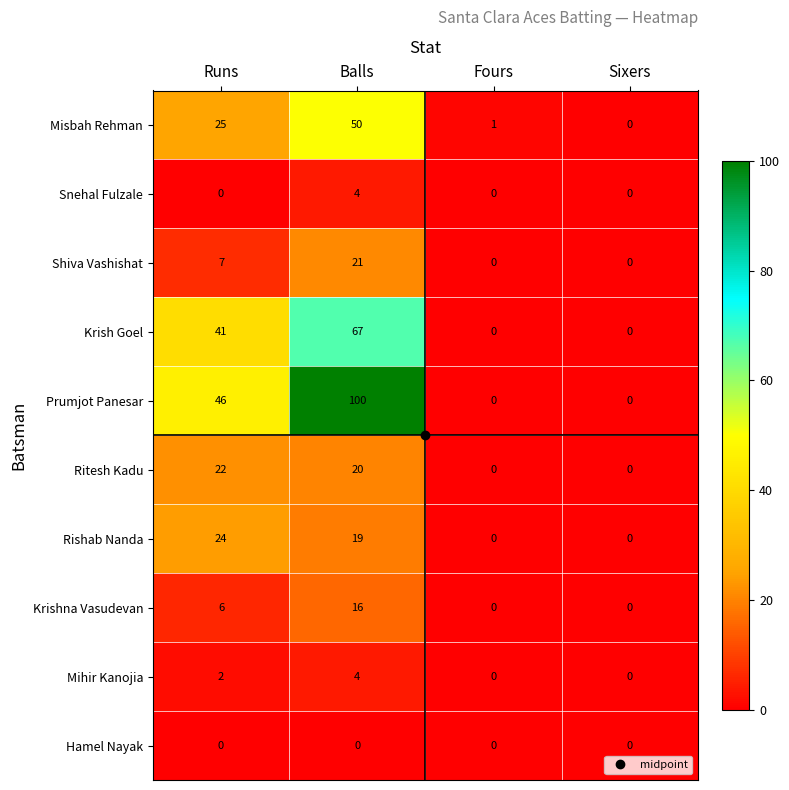

What is the spread (max minus min) of values at Runs?

46